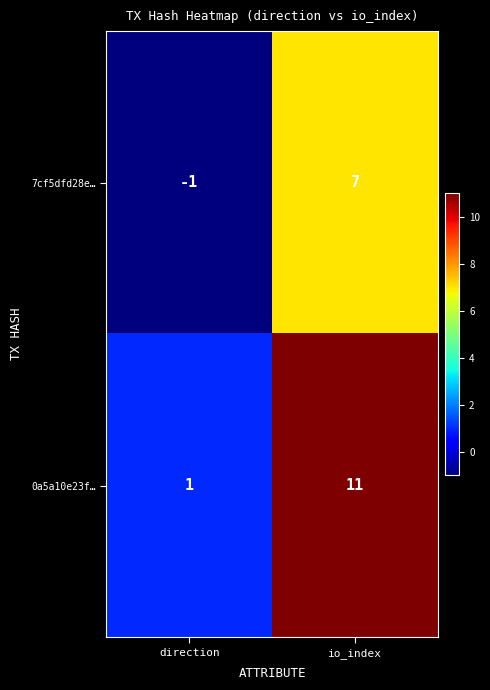

Is it true that 0a5a10e23f… equals 1 at direction?

True